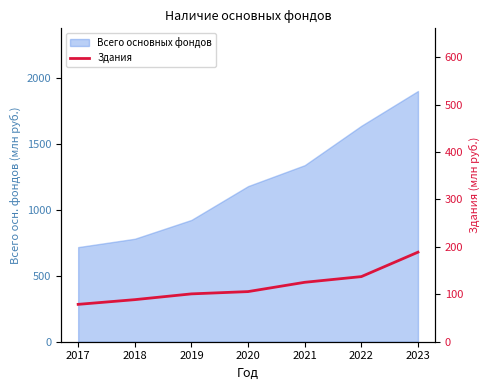

List the labels in order of value, largest first.

2023, 2022, 2021, 2020, 2019, 2018, 2017